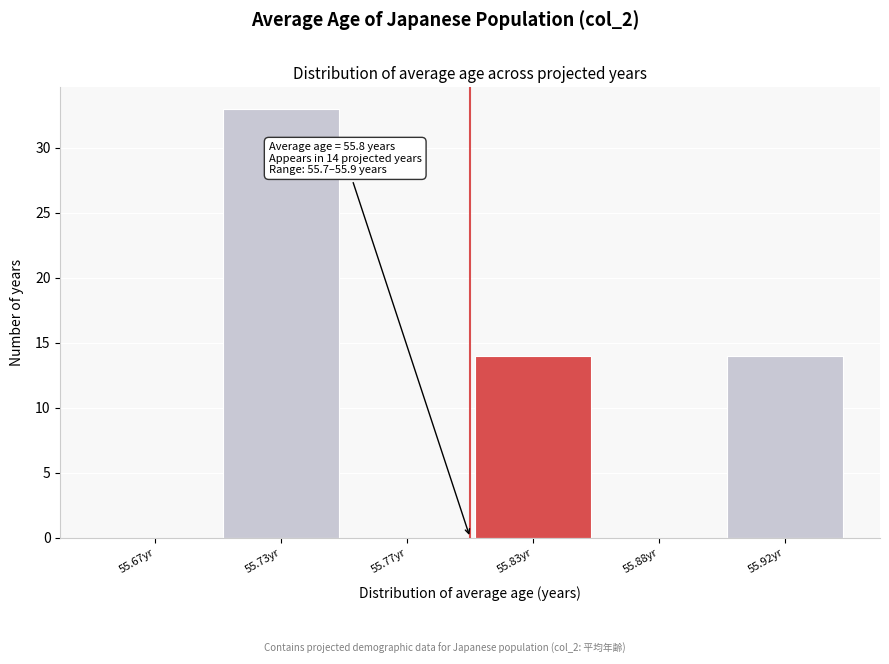

Reading right to left, what are all the values shown in this chart?

55.92yr=14	55.88yr=0	55.83yr=14	55.77yr=0	55.73yr=33	55.67yr=0